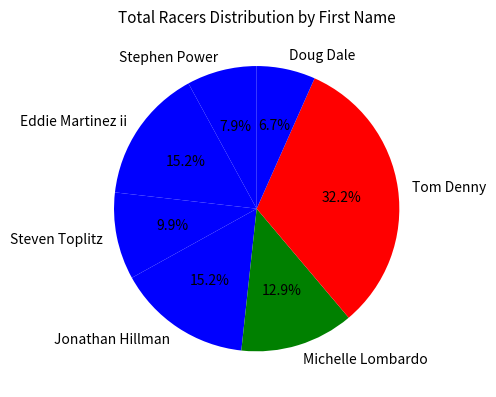

The Eddie slice represents 25% of the pie. True or false?

False